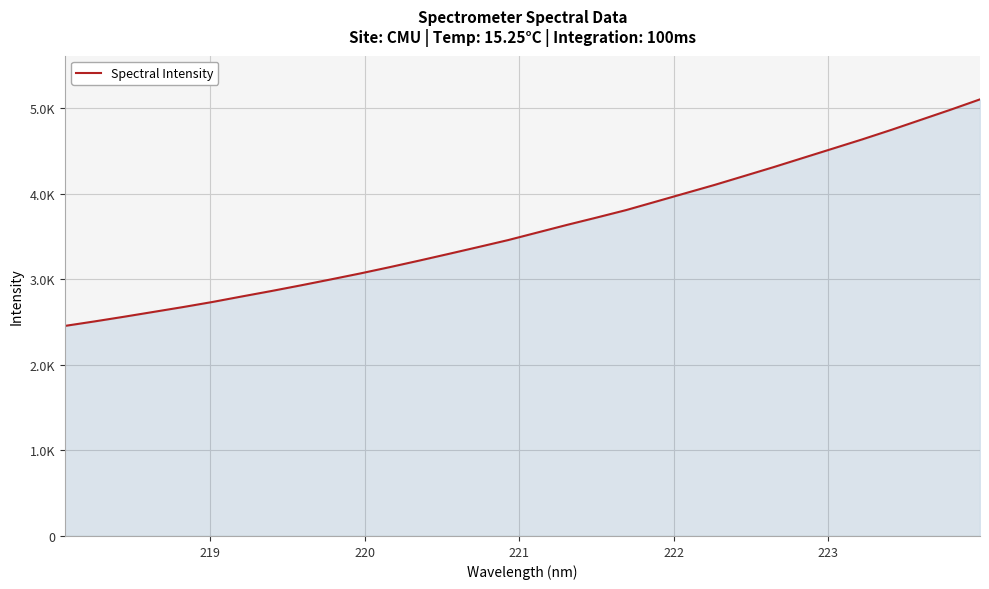

What is the difference between the maximum and minimum values?

2648.9